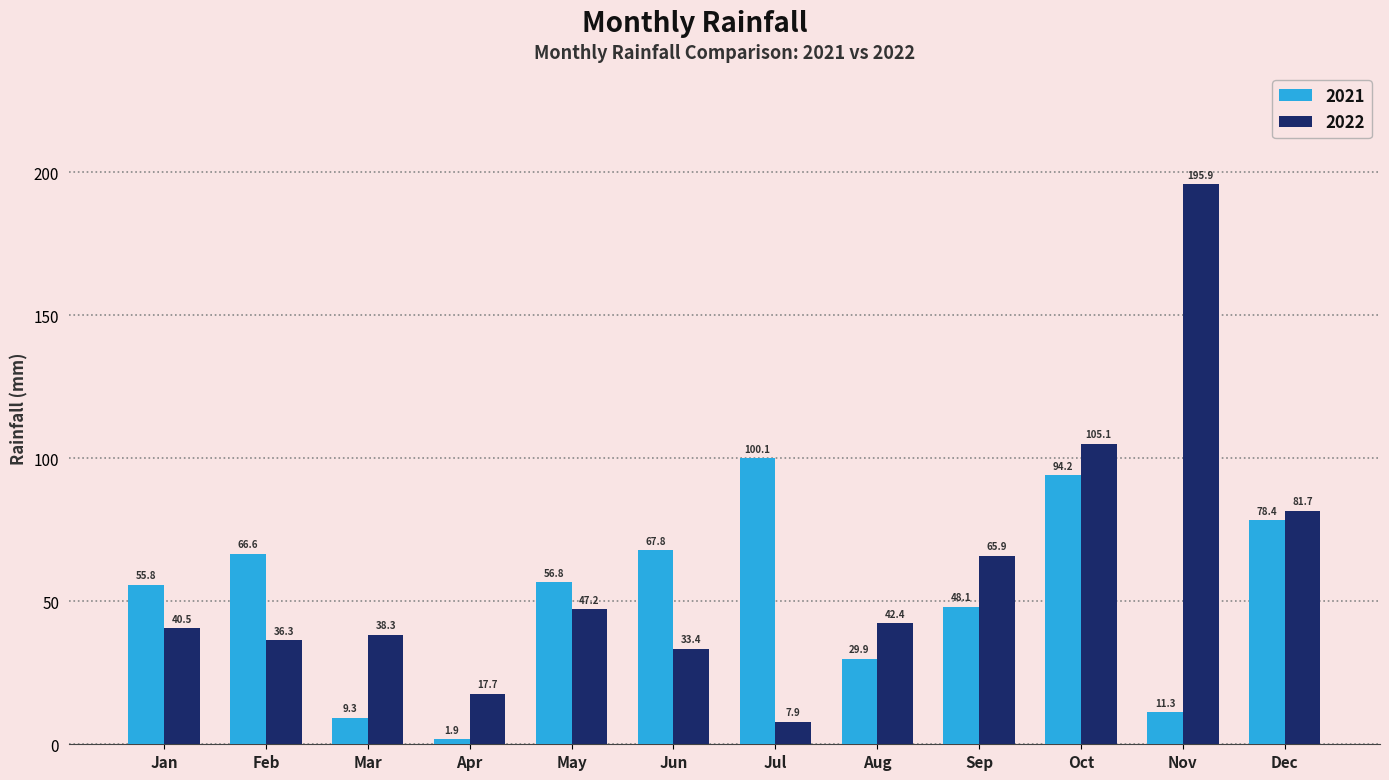

What is the difference between the second highest and minimum values in the 2021 series?

92.3